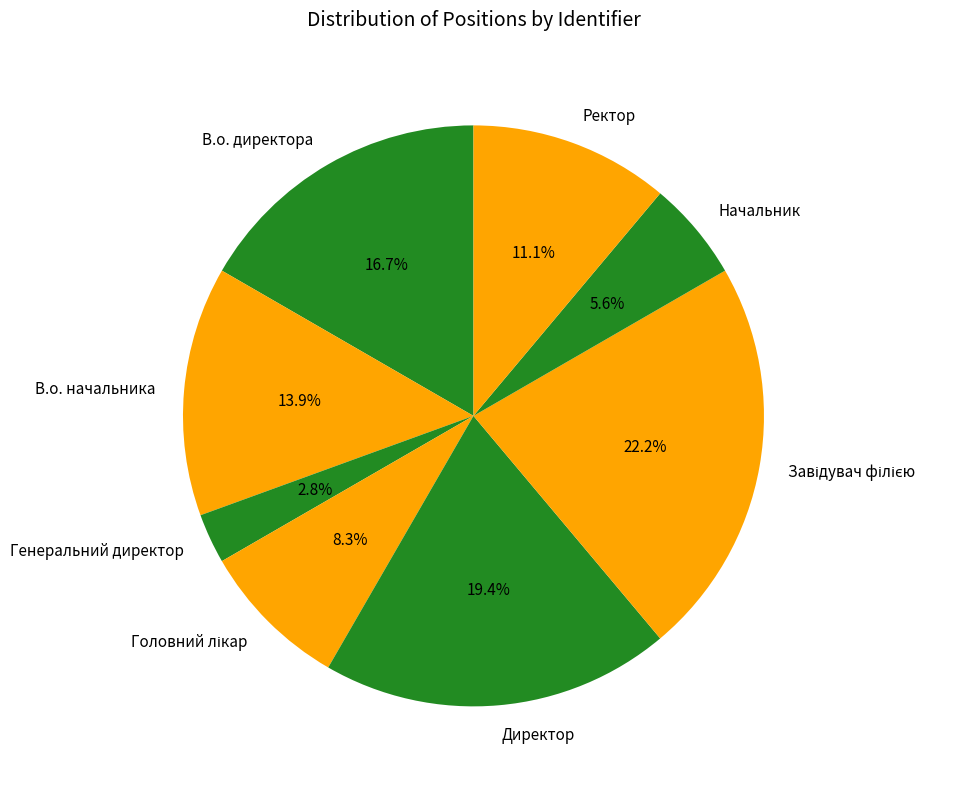

Approximately how many times larger is the value at Начальник compared to В.о. директора?

0.3